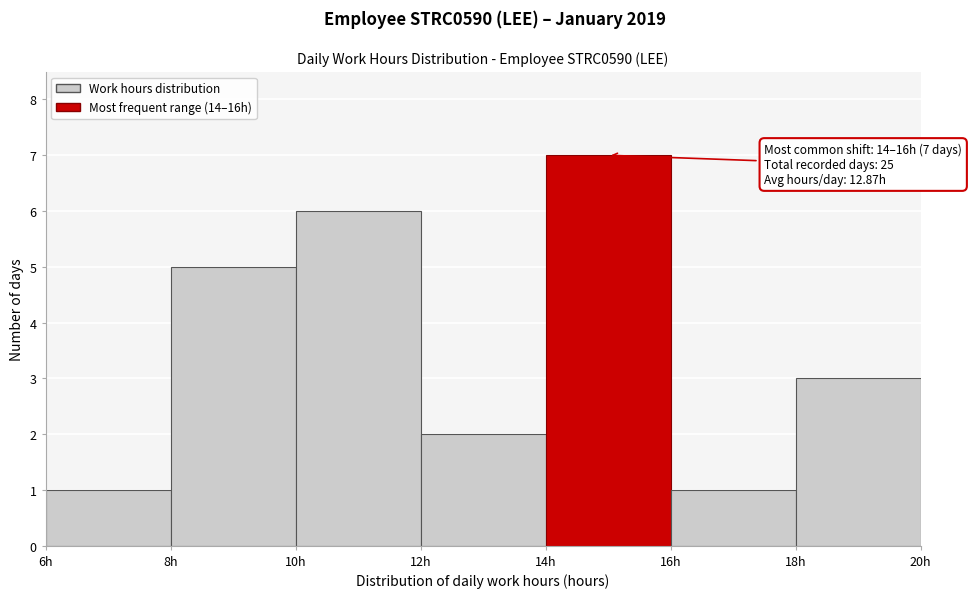

Over which range of the x-axis is the bar tallest?

14 to 16